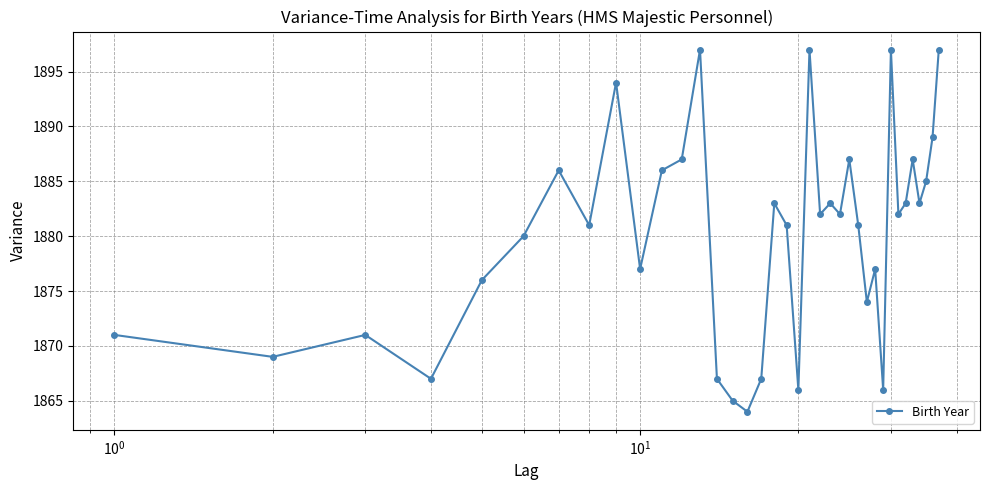

What is the smallest value displayed?

1864